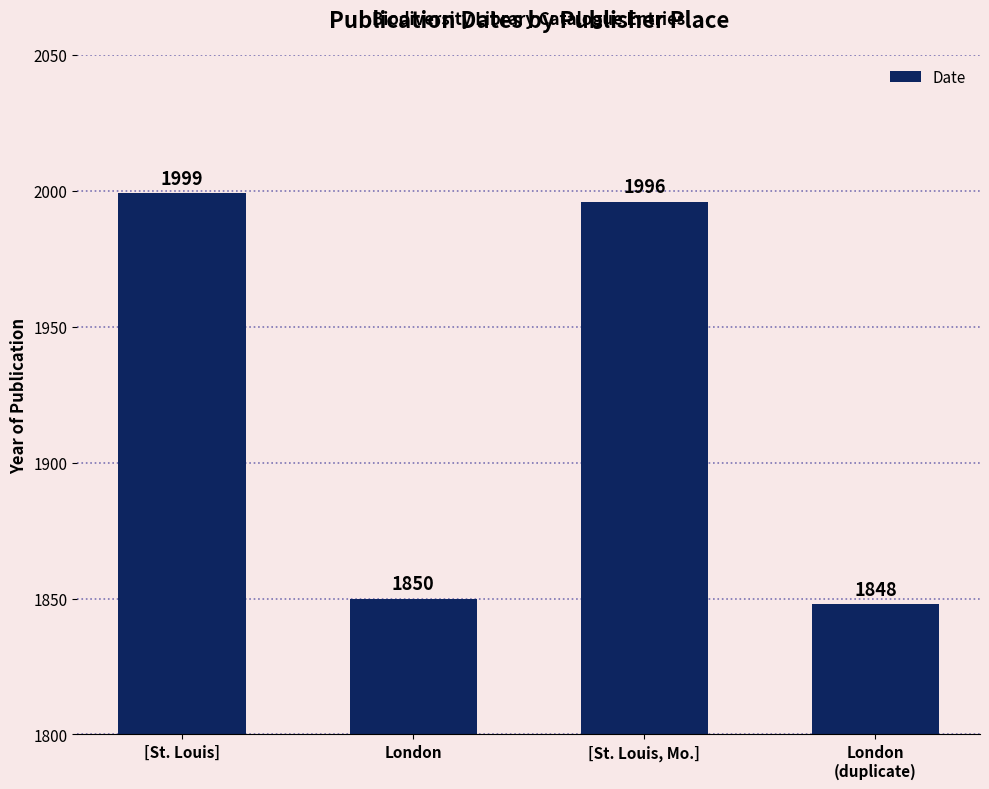

What is the greatest value displayed?

1999